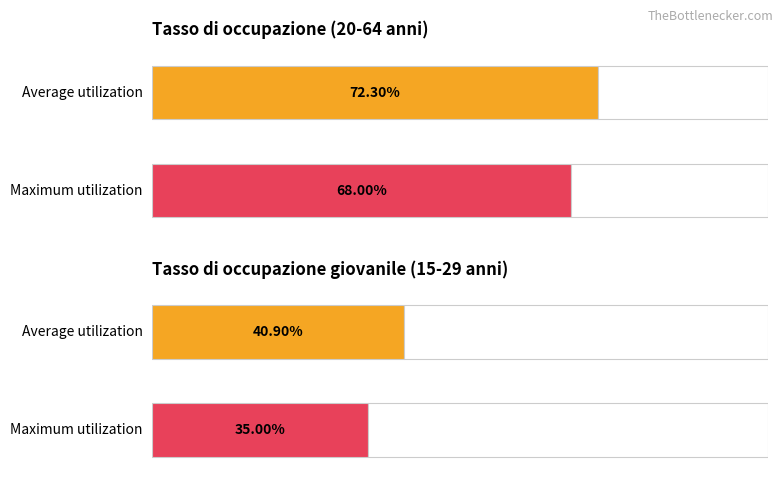

What are all the series names shown in the legend?

Average utilization, Maximum utilization